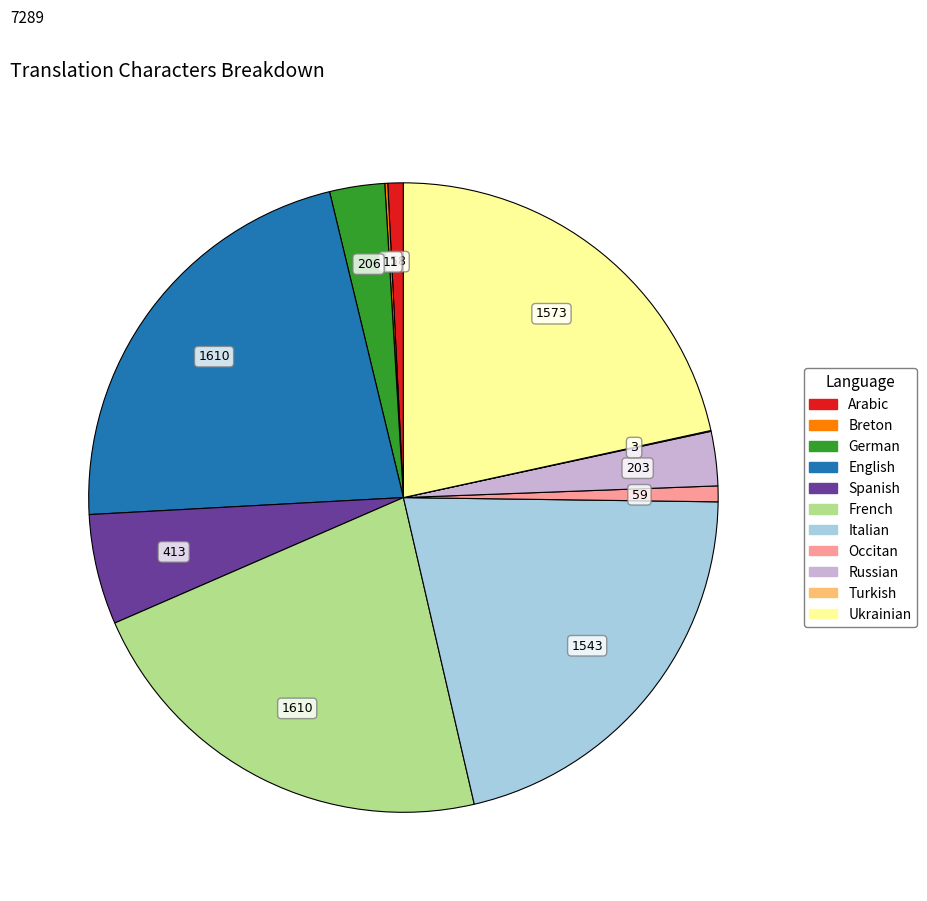

Does any single category account for the majority?

No